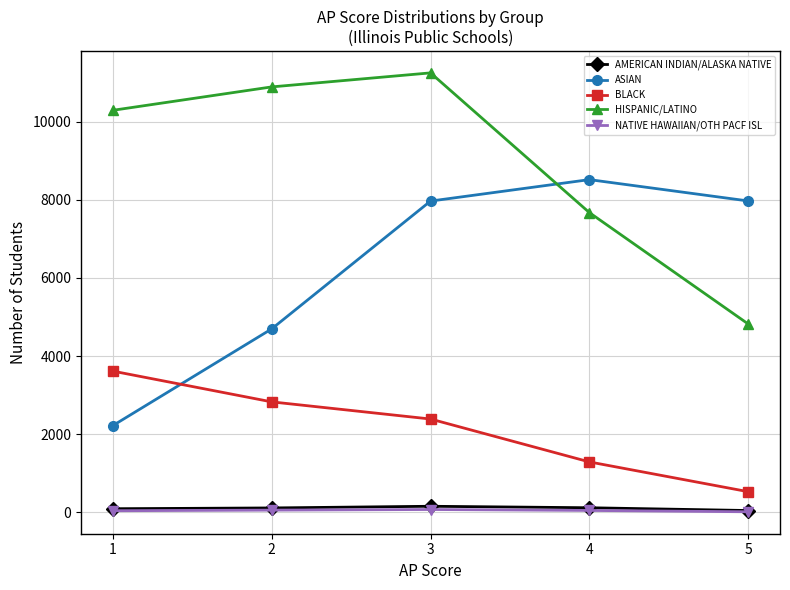

In HISPANIC/LATINO, how many points are higher than both neighbors (excluding endpoints)?

1